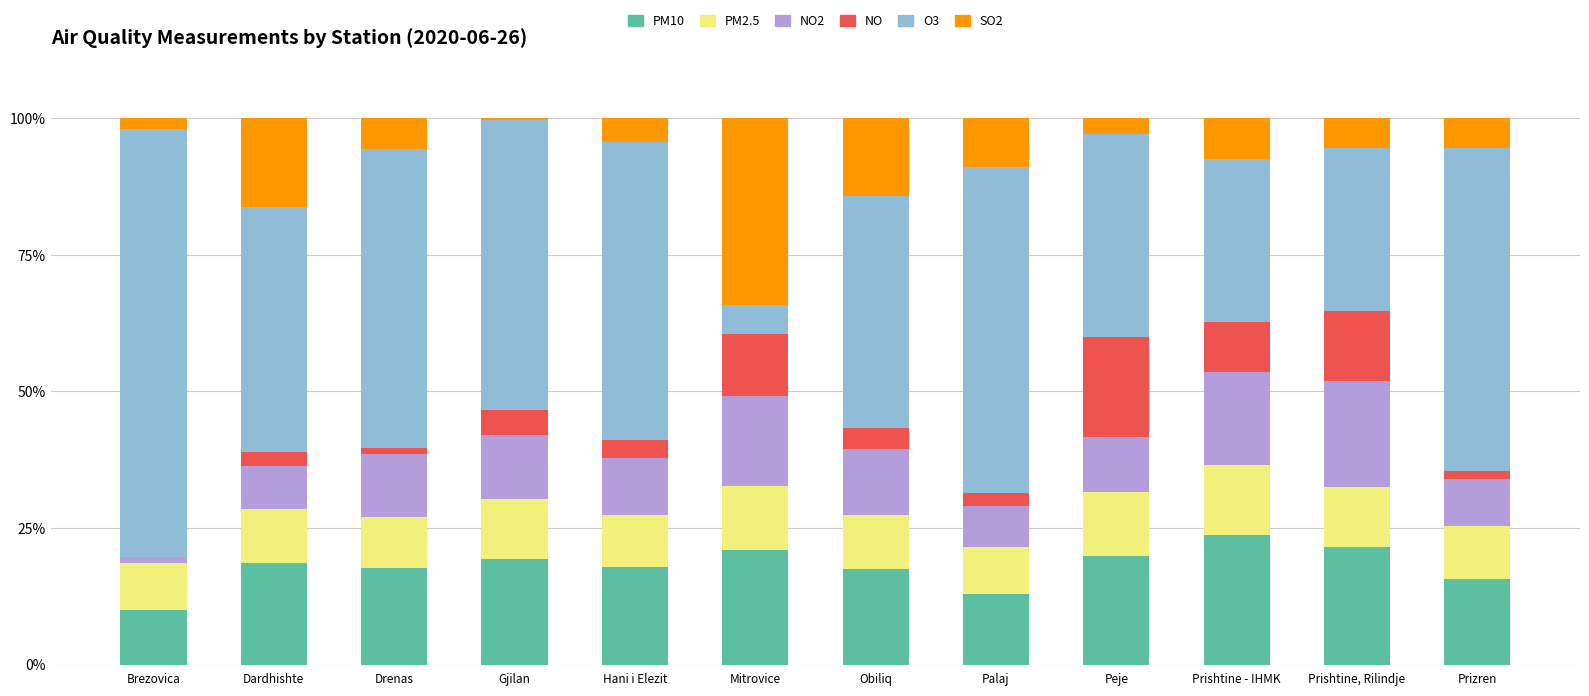

Does the chart contain stacked bars?

Yes